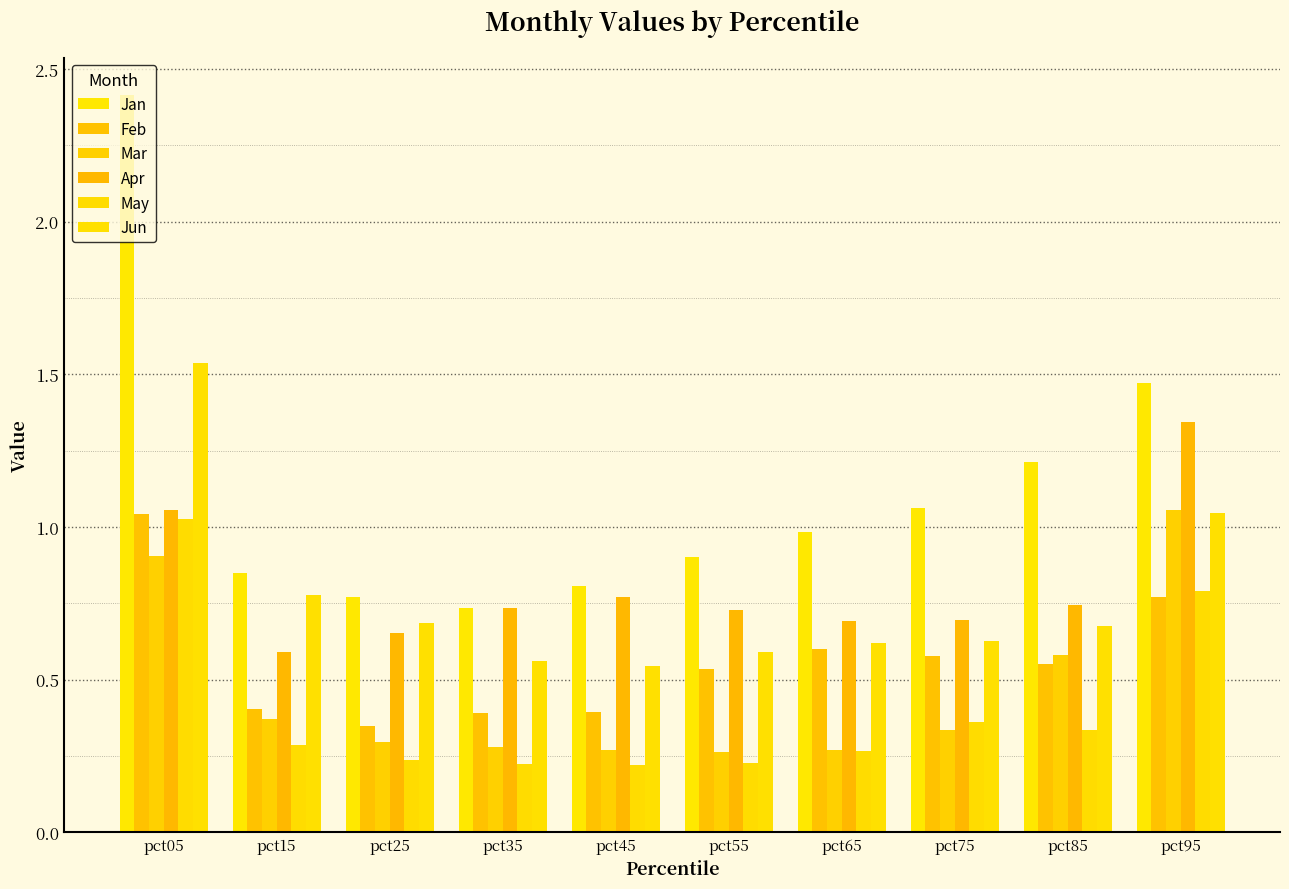

How many bars are there in total?

60